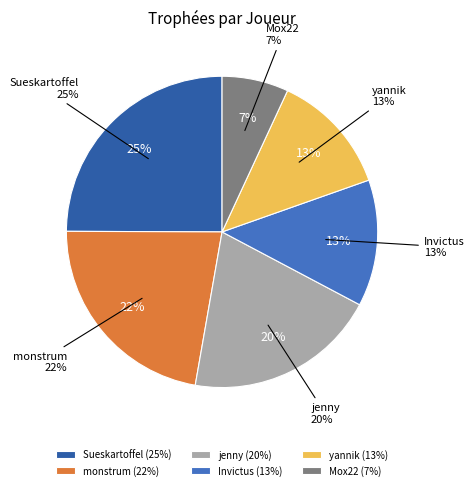

Which slice is the largest?

Sueskartoffel